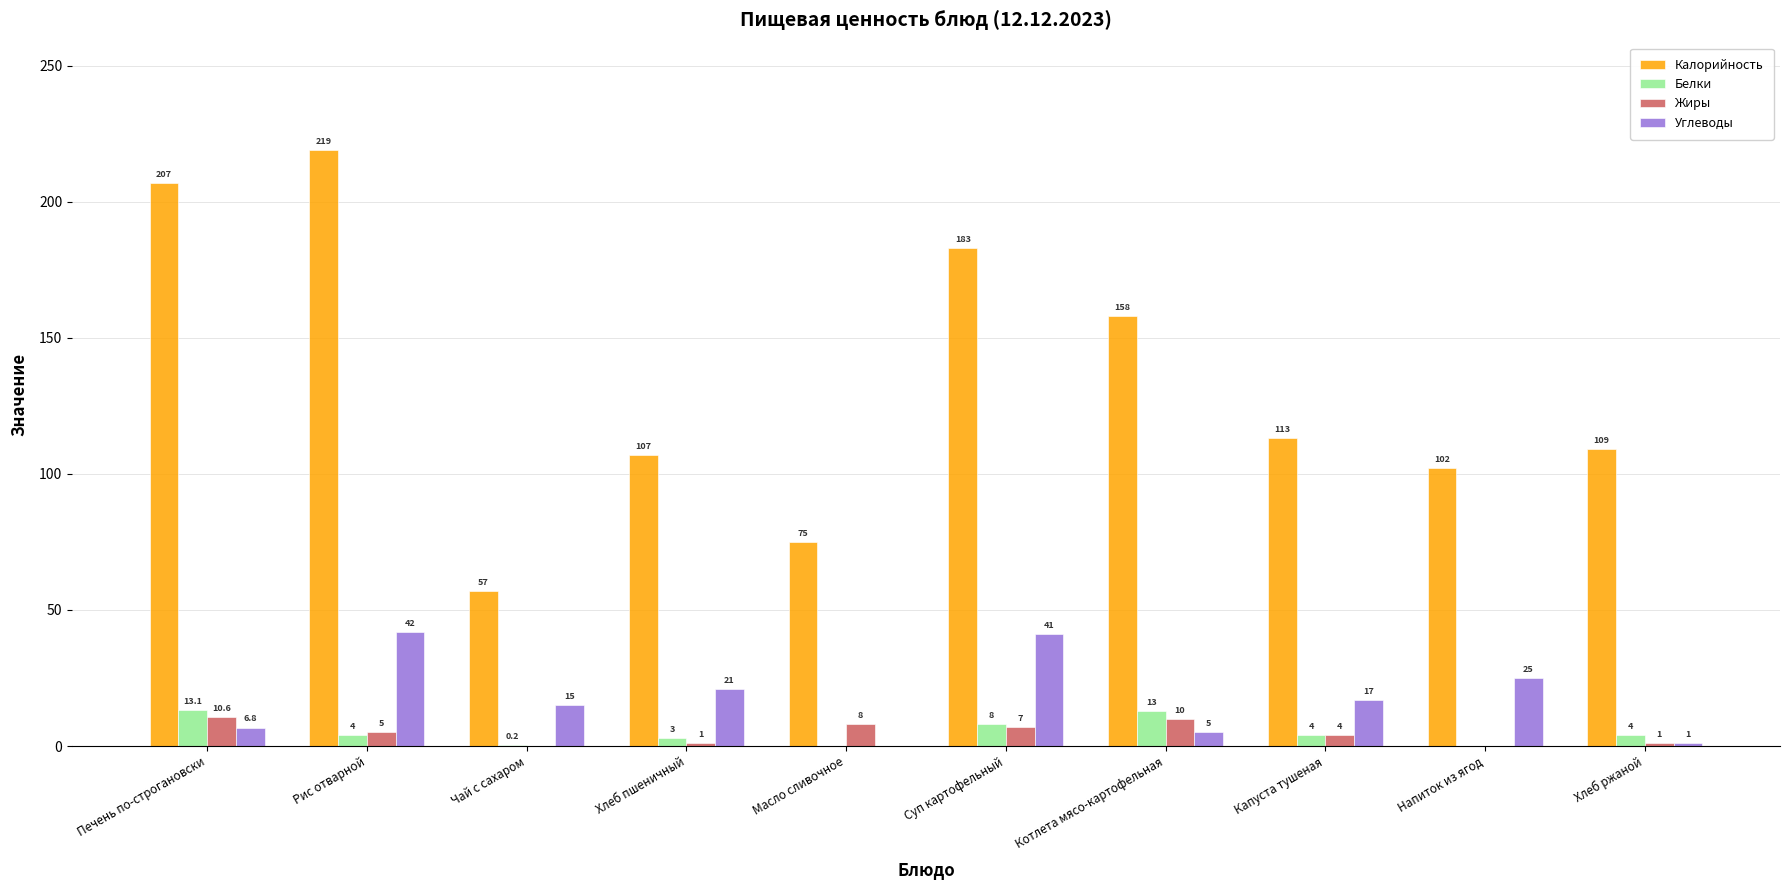

What is the total value across all series at Рис отварной?

270.0